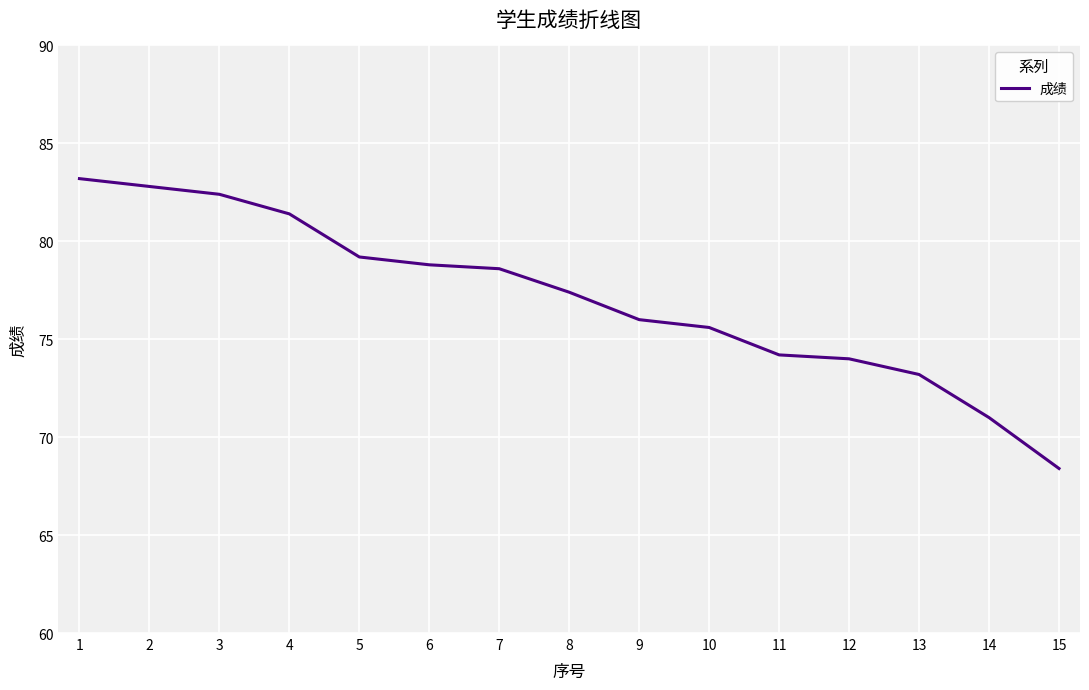

True or false: the data shows 27.4 at 15.

False